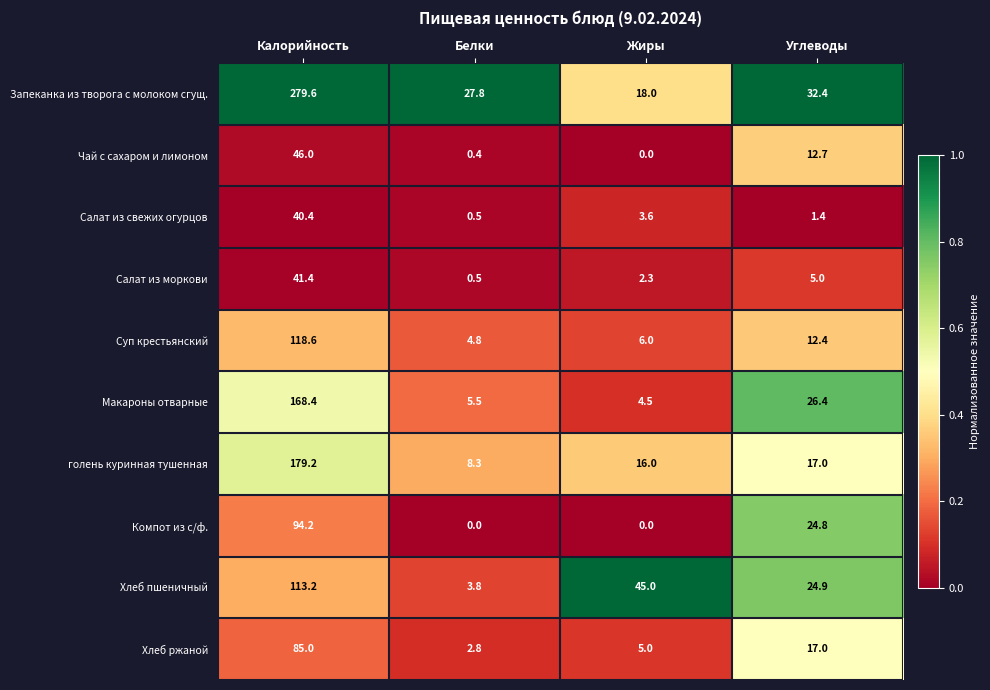

What is the difference between the maximum and minimum values in the Чай с сахаром и лимоном series?

46.0